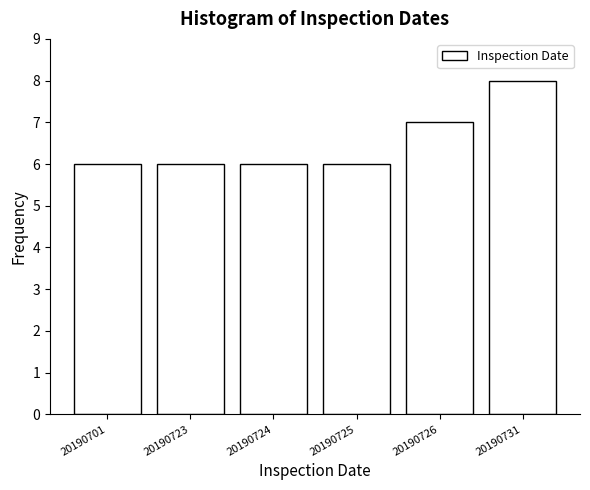

Reading left to right, extract all data points from this chart.

20190701=6	20190723=6	20190724=6	20190725=6	20190726=7	20190731=8